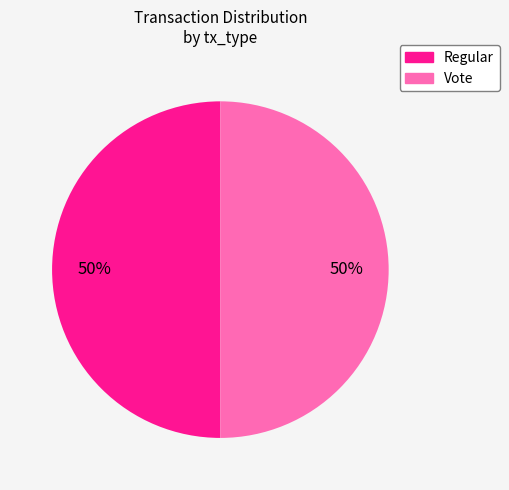

Approximately how many times larger is the value at Regular compared to Vote?

1.0